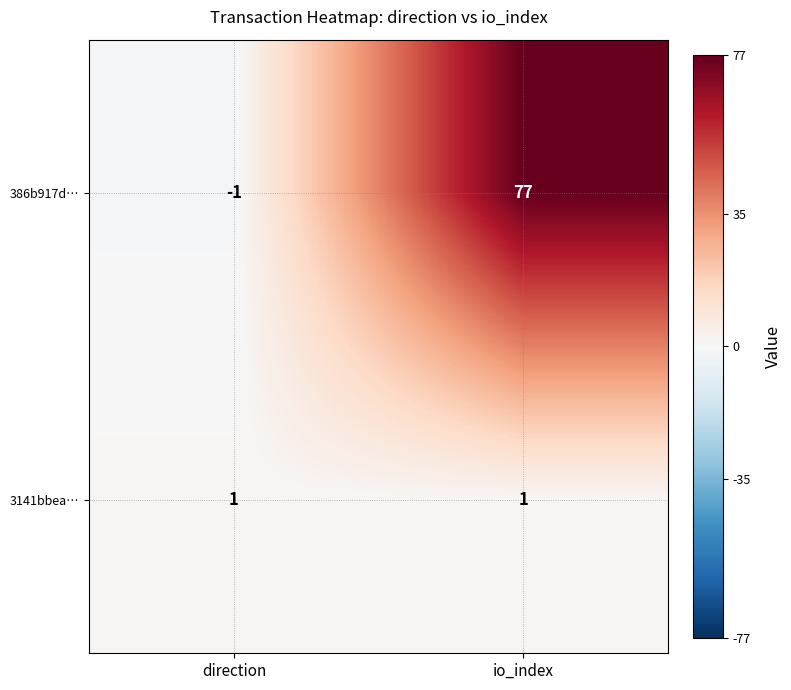

Rank the series by their average value, from highest to lowest.

386b917d…, 3141bbea…